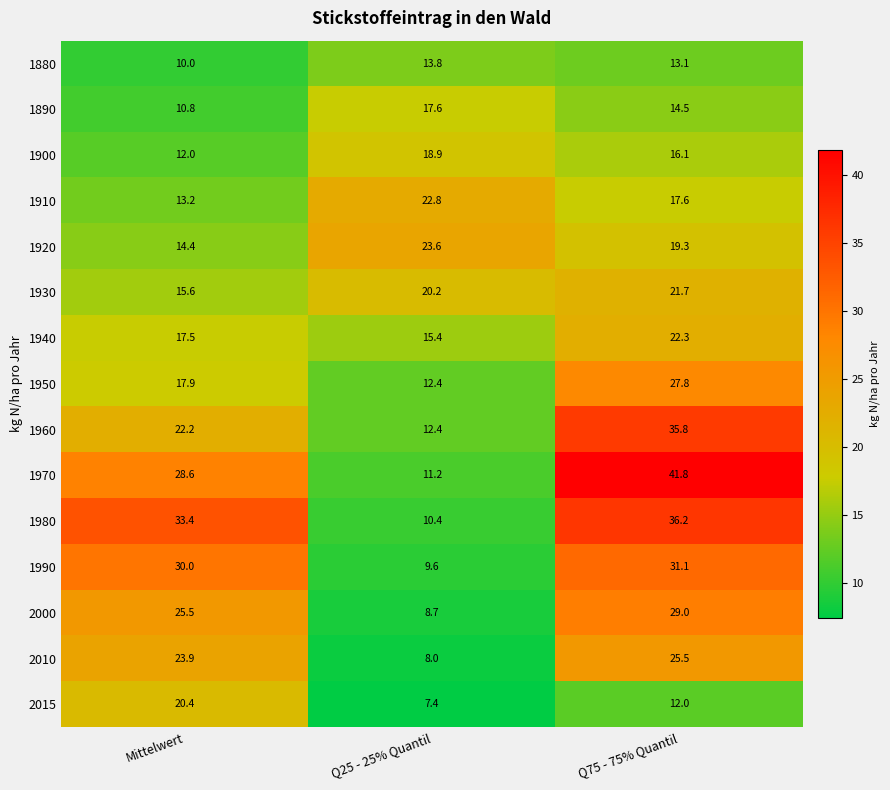

What is the sum of all 1990 values?

70.7